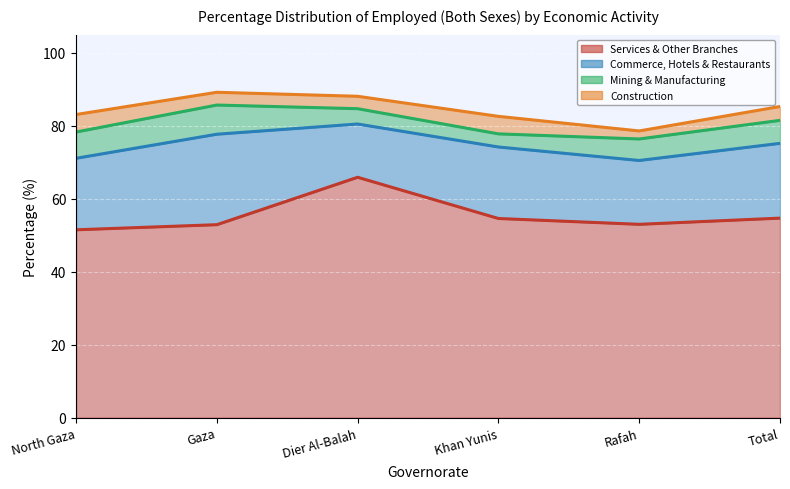

Reading right to left, list all the values displayed in this chart.

Services & Other Branches: Total=54.7	Rafah=53.0	Khan Yunis=54.6	Dier Al-Balah=65.9	Gaza=52.9	North Gaza=51.5
Commerce, Hotels & Restaurants: Total=20.5	Rafah=17.5	Khan Yunis=19.6	Dier Al-Balah=14.6	Gaza=24.8	North Gaza=19.6
Mining & Manufacturing: Total=6.3	Rafah=5.9	Khan Yunis=3.6	Dier Al-Balah=4.2	Gaza=8.0	North Gaza=7.2
Construction: Total=3.8	Rafah=2.2	Khan Yunis=4.8	Dier Al-Balah=3.4	Gaza=3.5	North Gaza=4.8